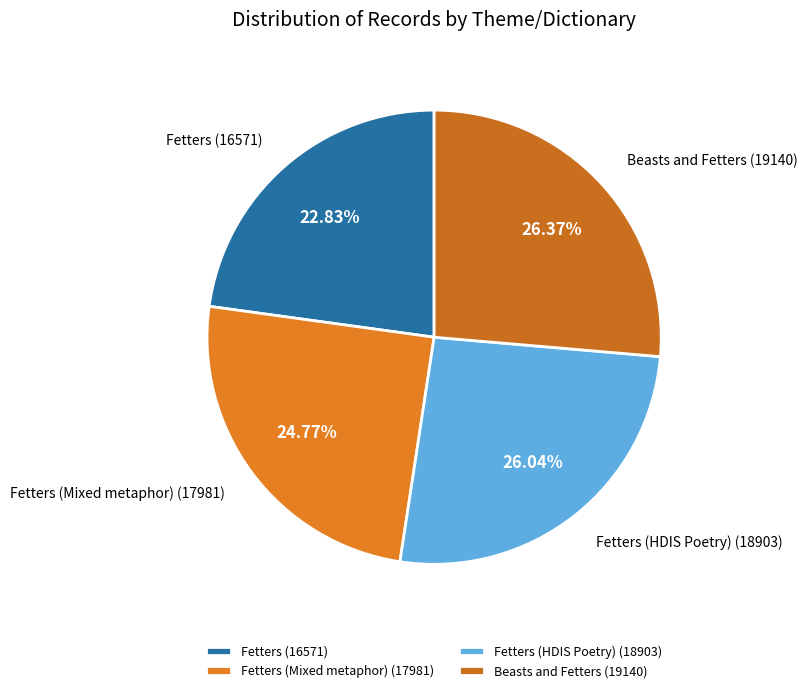

Is the sum of Fetters (16571) and Fetters (Mixed metaphor) (17981) greater than half?

No